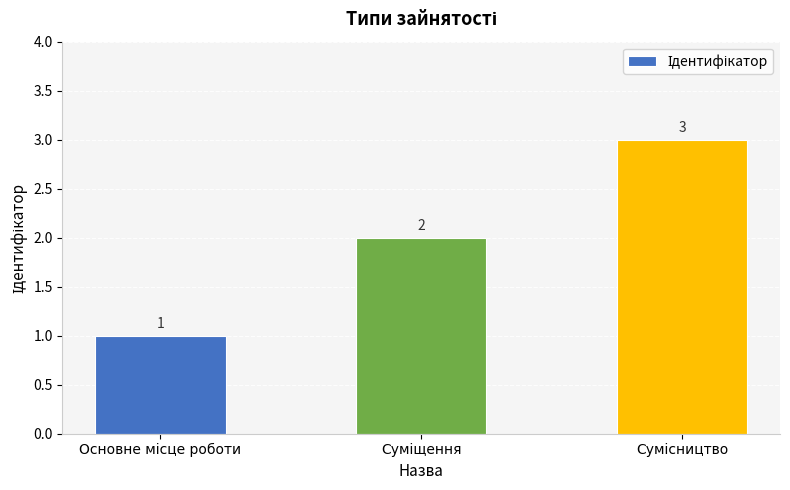

What is the sum of all values?

6